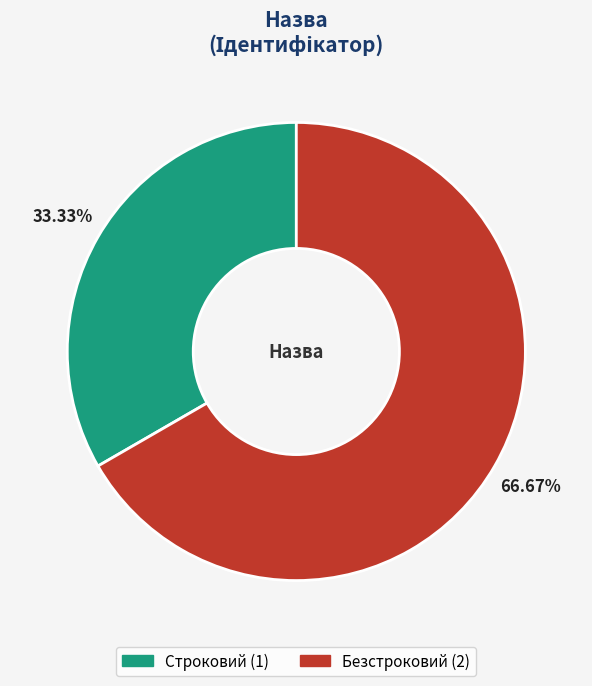

What is the total percentage of Безстроковий and Строковий?

100.0%